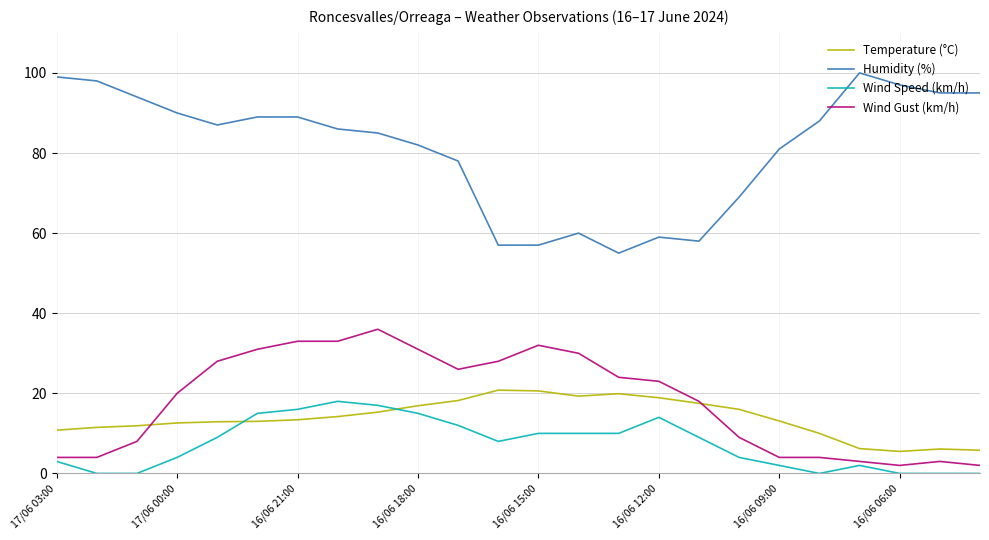

Which series has the largest total across all categories?

Humidity (%)